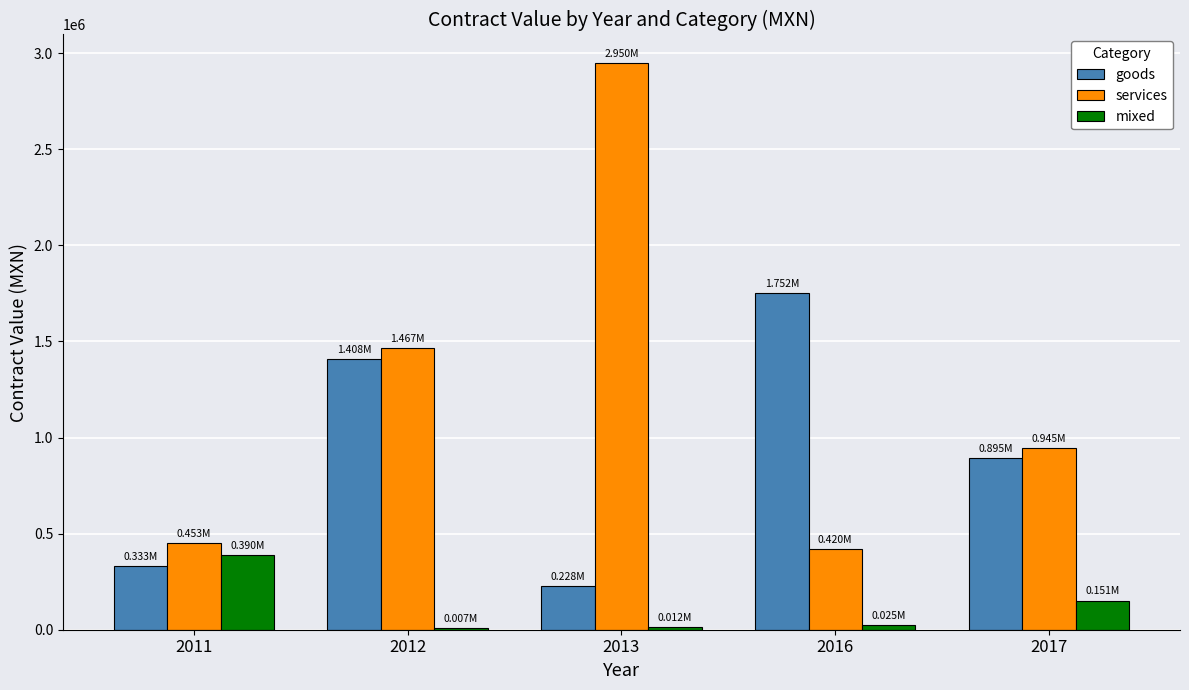

Between 2013 and 2017, which series saw the biggest shift?

services